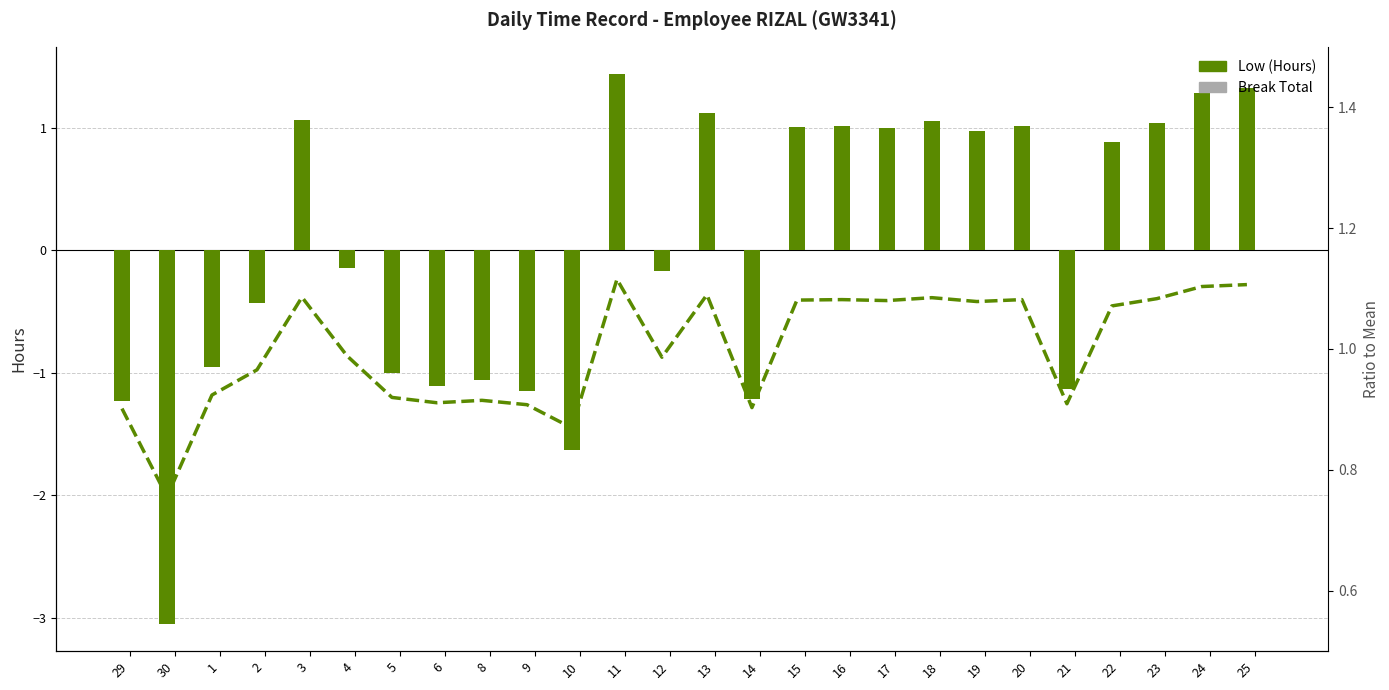

What is the value of the Low ratio bar at the 21st from the left?

1.1